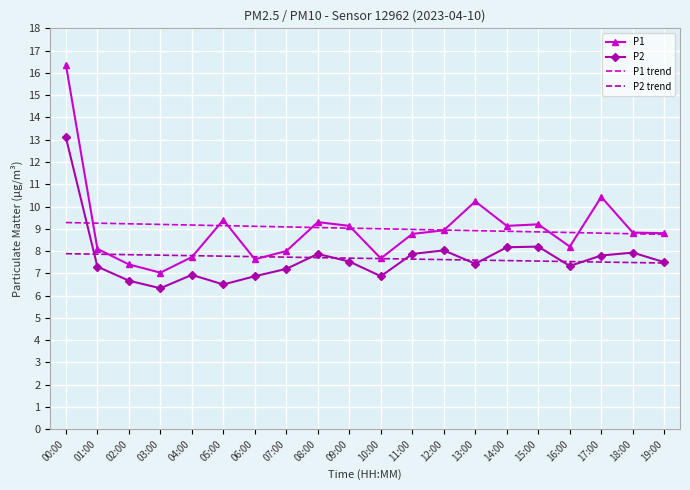

Is the value of P1 at 11:00 greater than the value of P2 at 11:00?

Yes